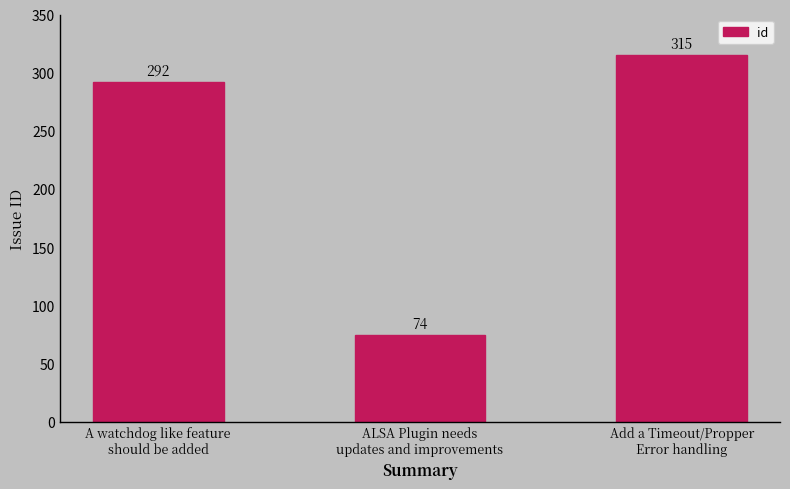

Does the chart contain stacked bars?

No